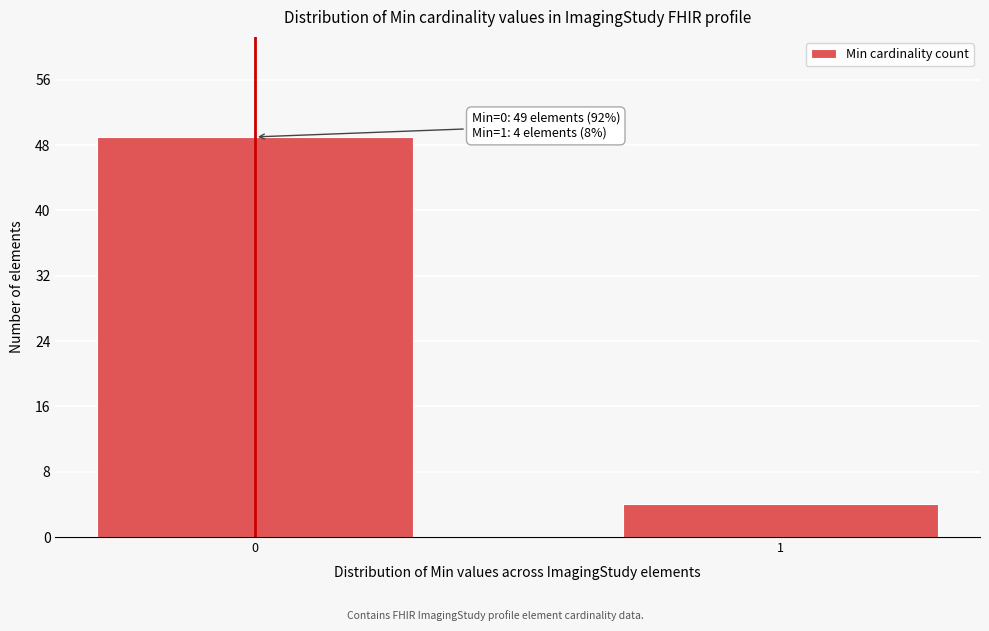

Reading left to right, list all the values displayed in this chart.

49	4